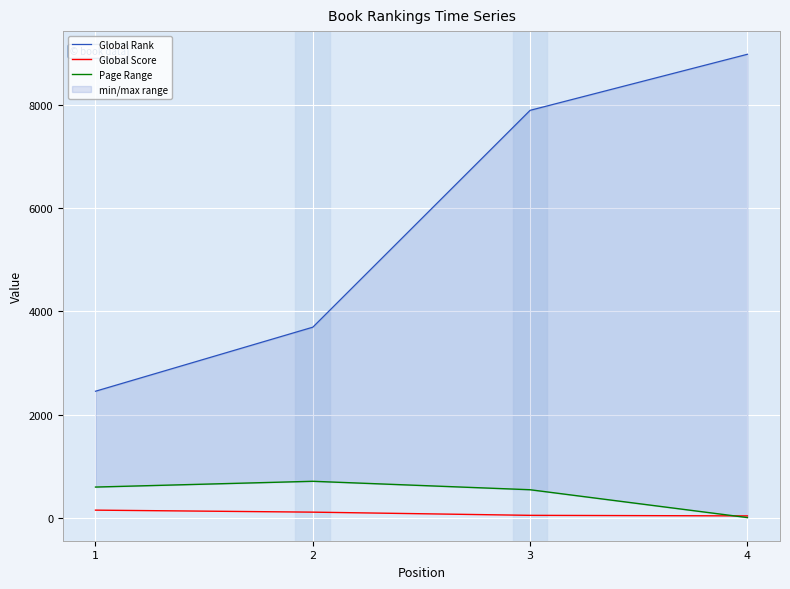

How many lines are shown in the chart?

3